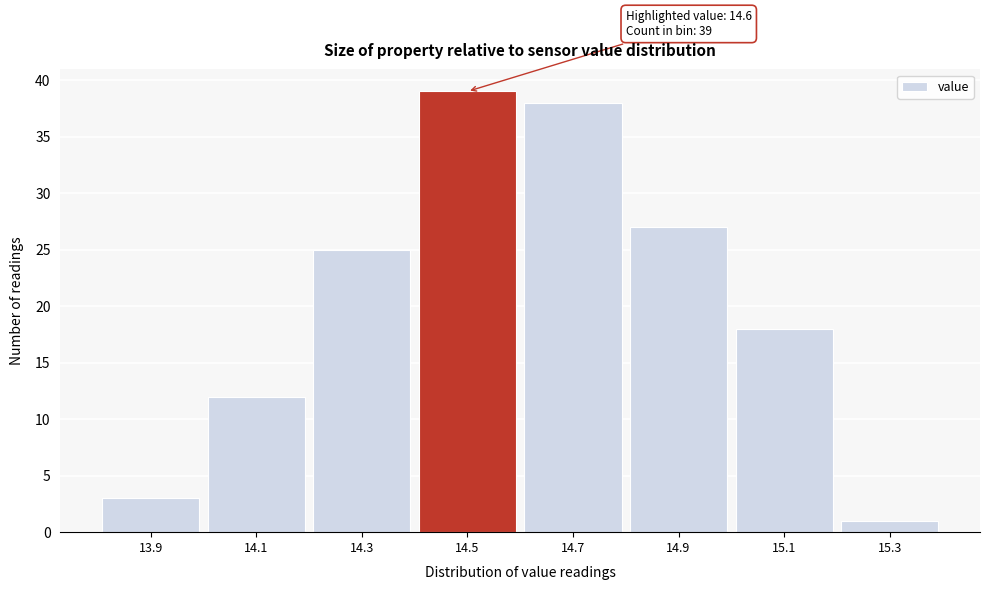

Reading left to right, list all the values displayed in this chart.

3	12	25	39	38	27	18	1